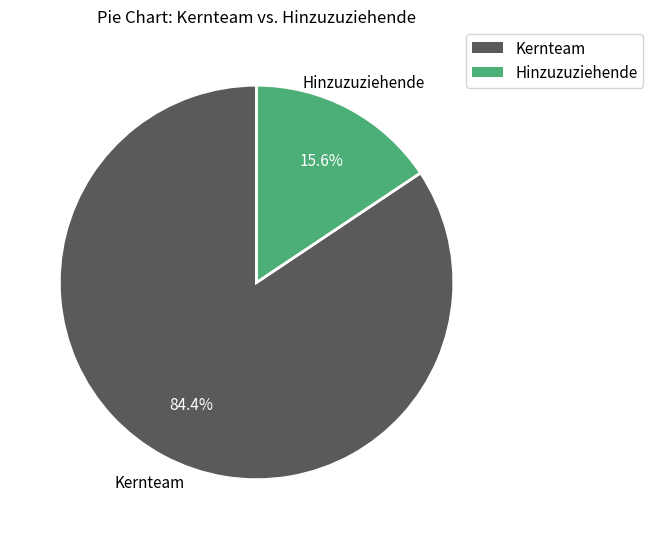

Is there a majority slice in this chart?

Yes